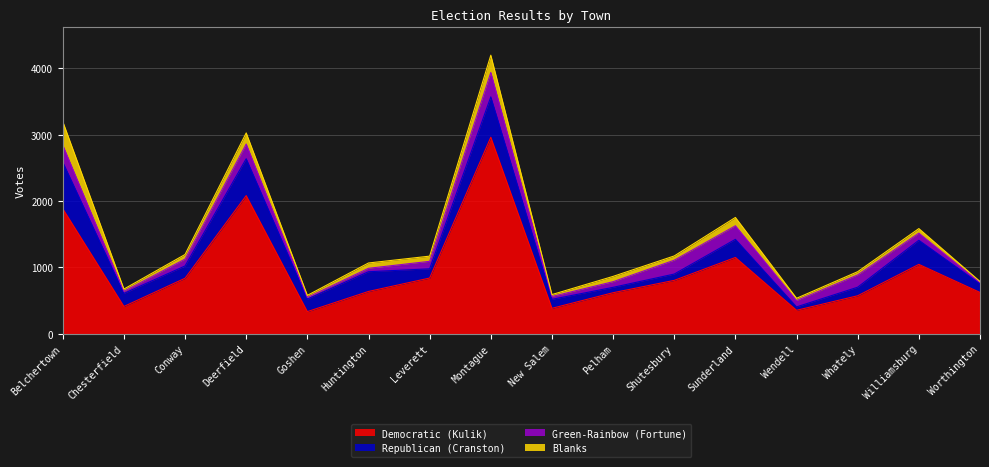

What is the sum of the Republican (Cranston) values at Huntington and Wendell?

348